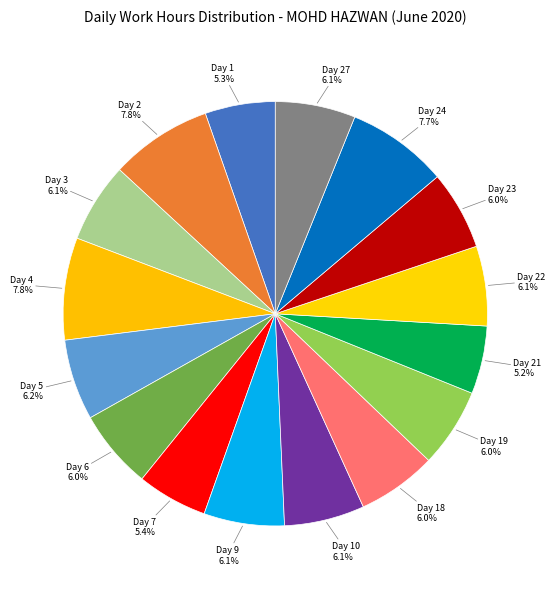

Which slice is the largest?

Day 4